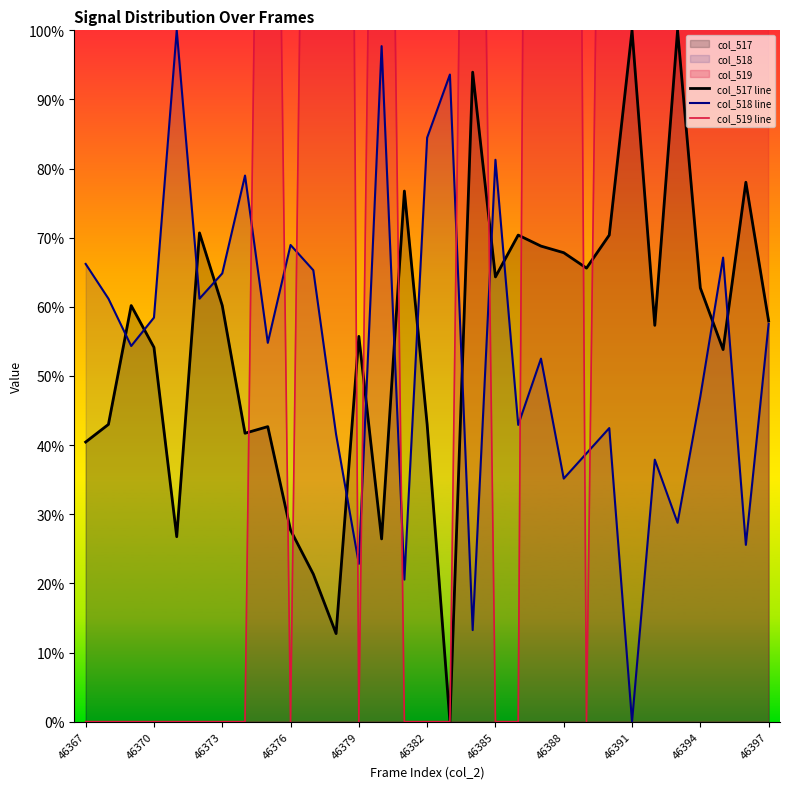

What is the value of the col_518 line point at the 23rd from the left?

38.8